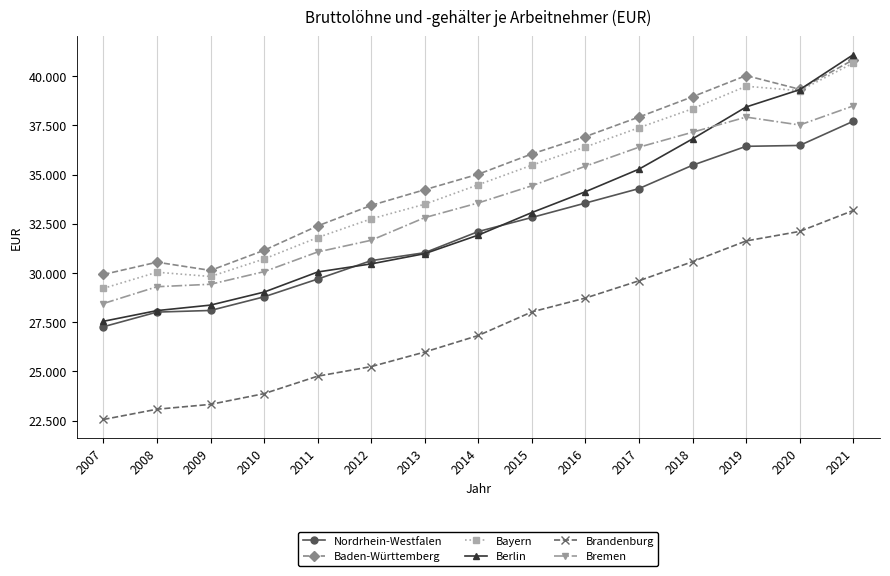

True or false: Brandenburg and Bremen intersect in this chart.

False